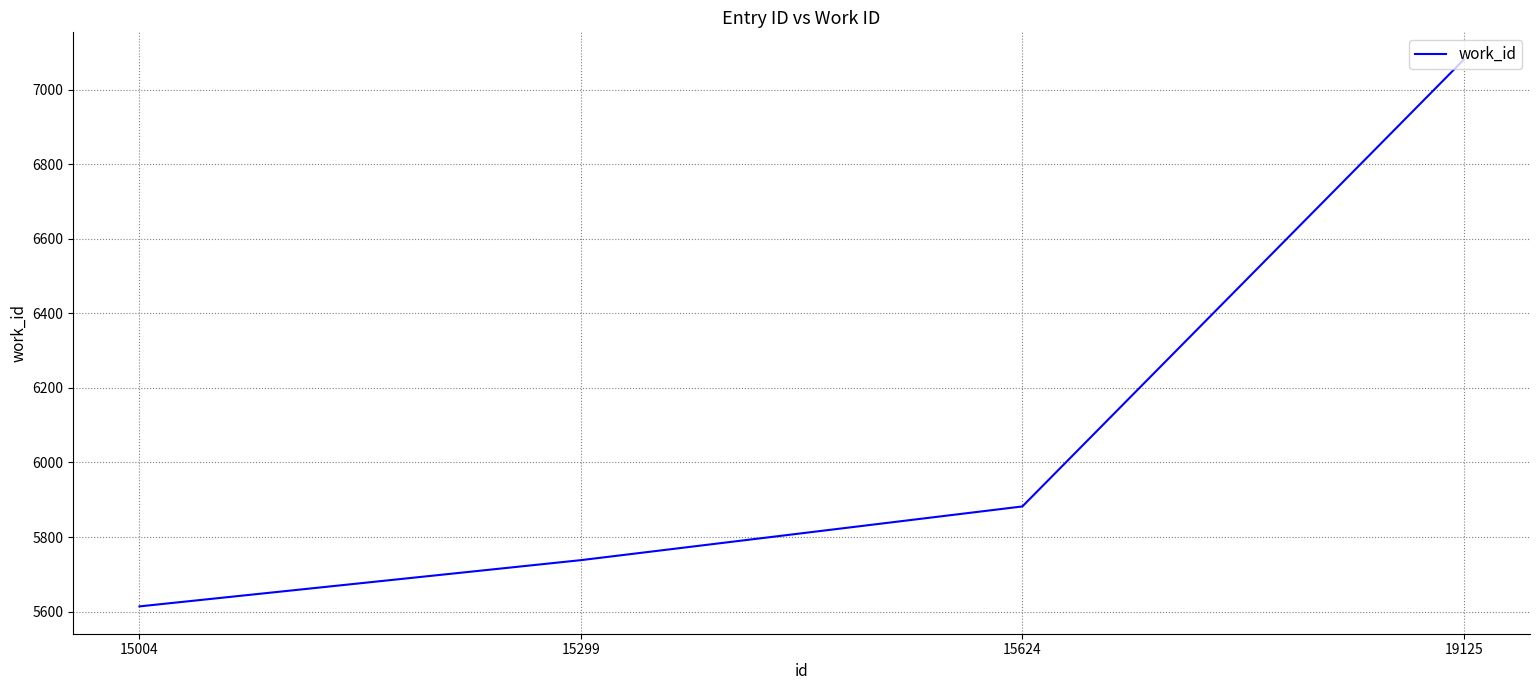

Count the number of data series in this chart.

1